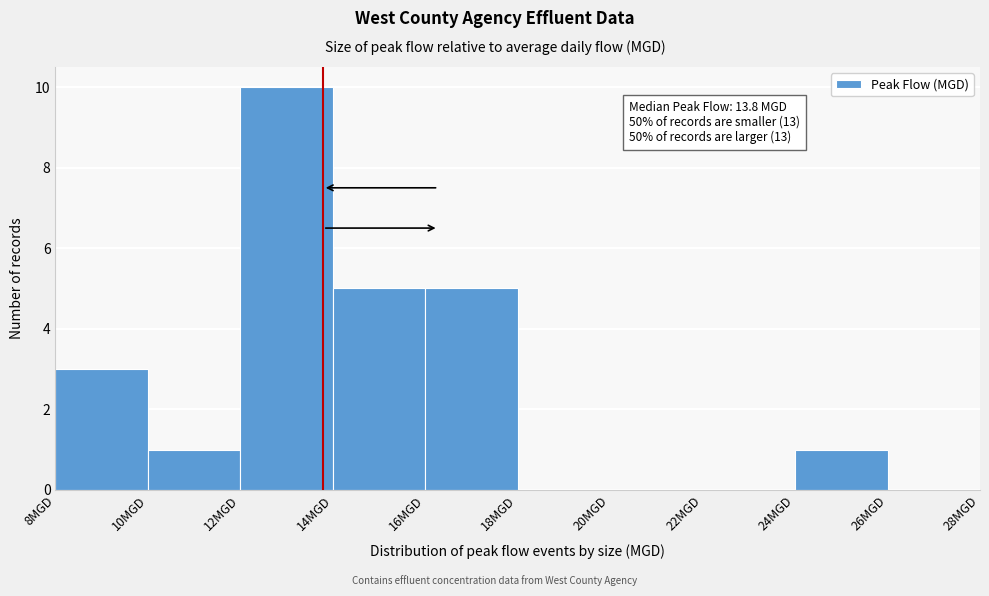

Which range on the x-axis has the tallest bar?

12 to 14